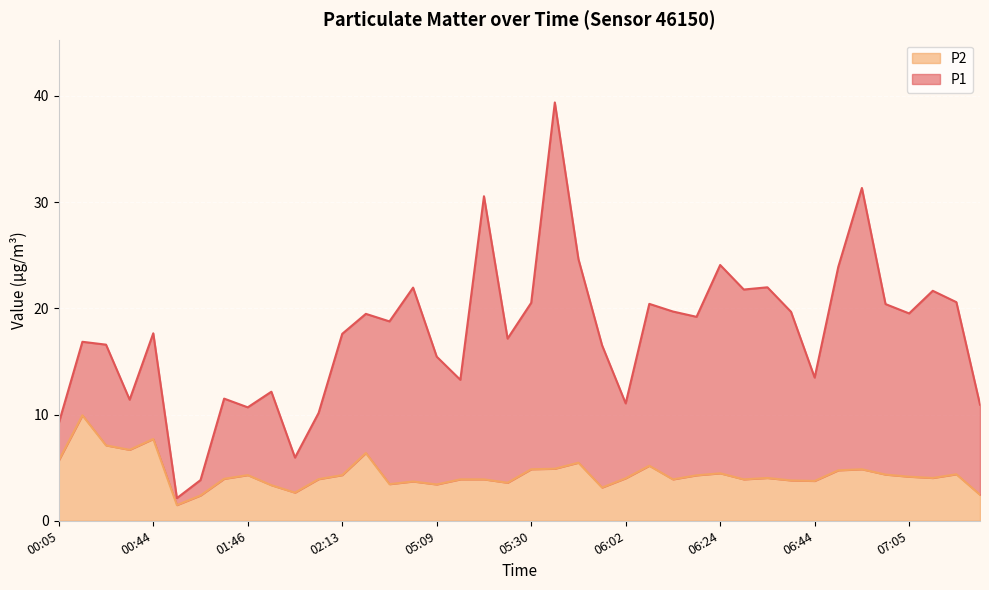

What is the greatest value displayed?

39.4